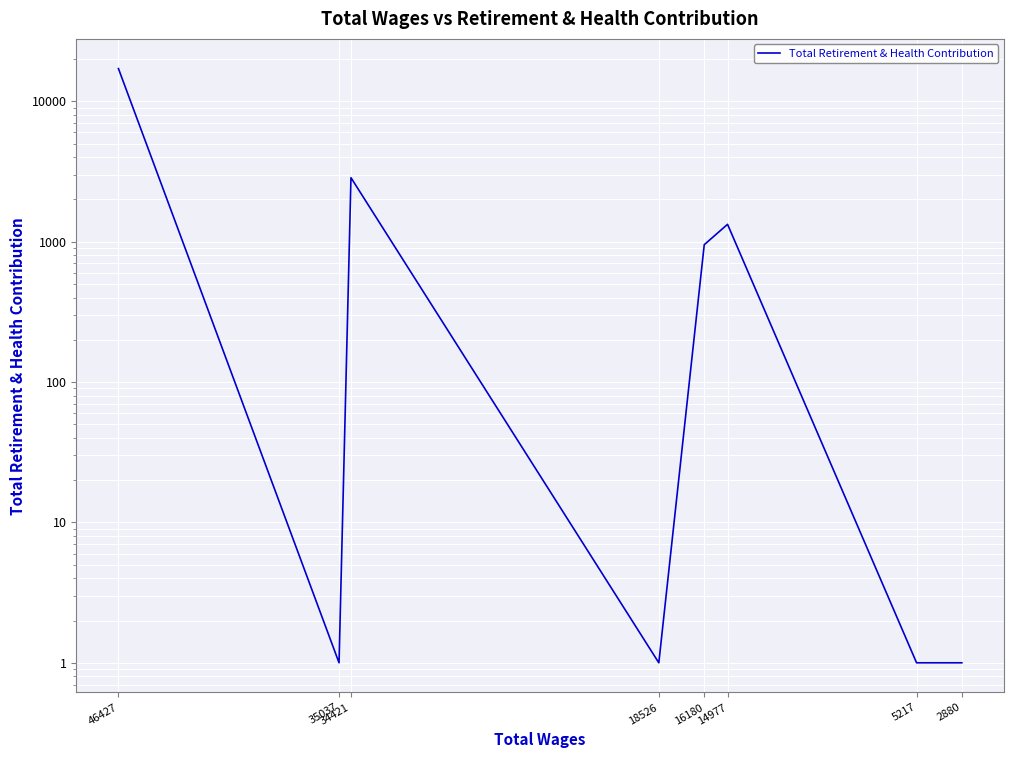

Is it true that the value at 5217 is 0?

False